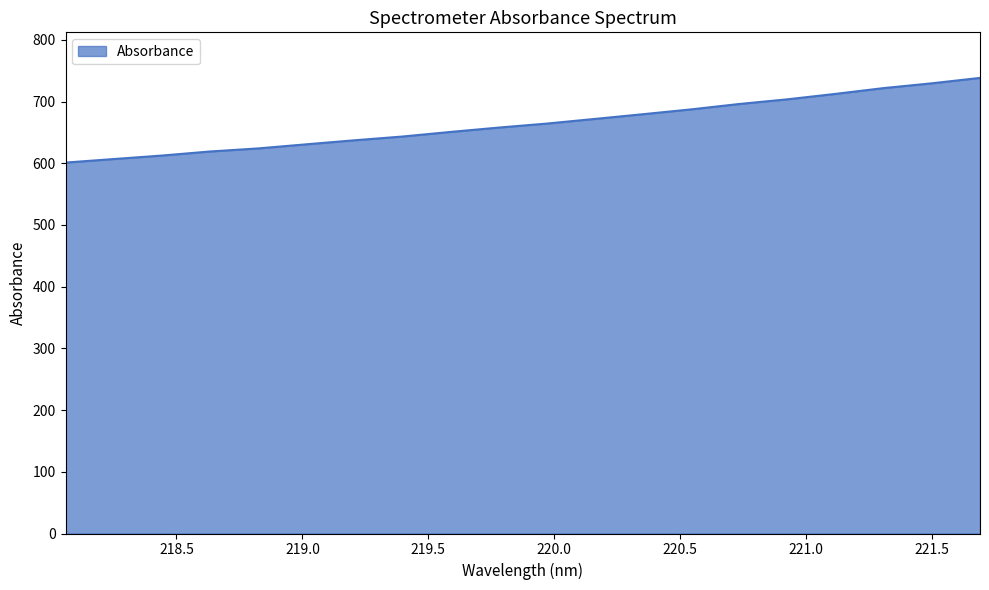

What is the minimum value shown in the chart?

601.1